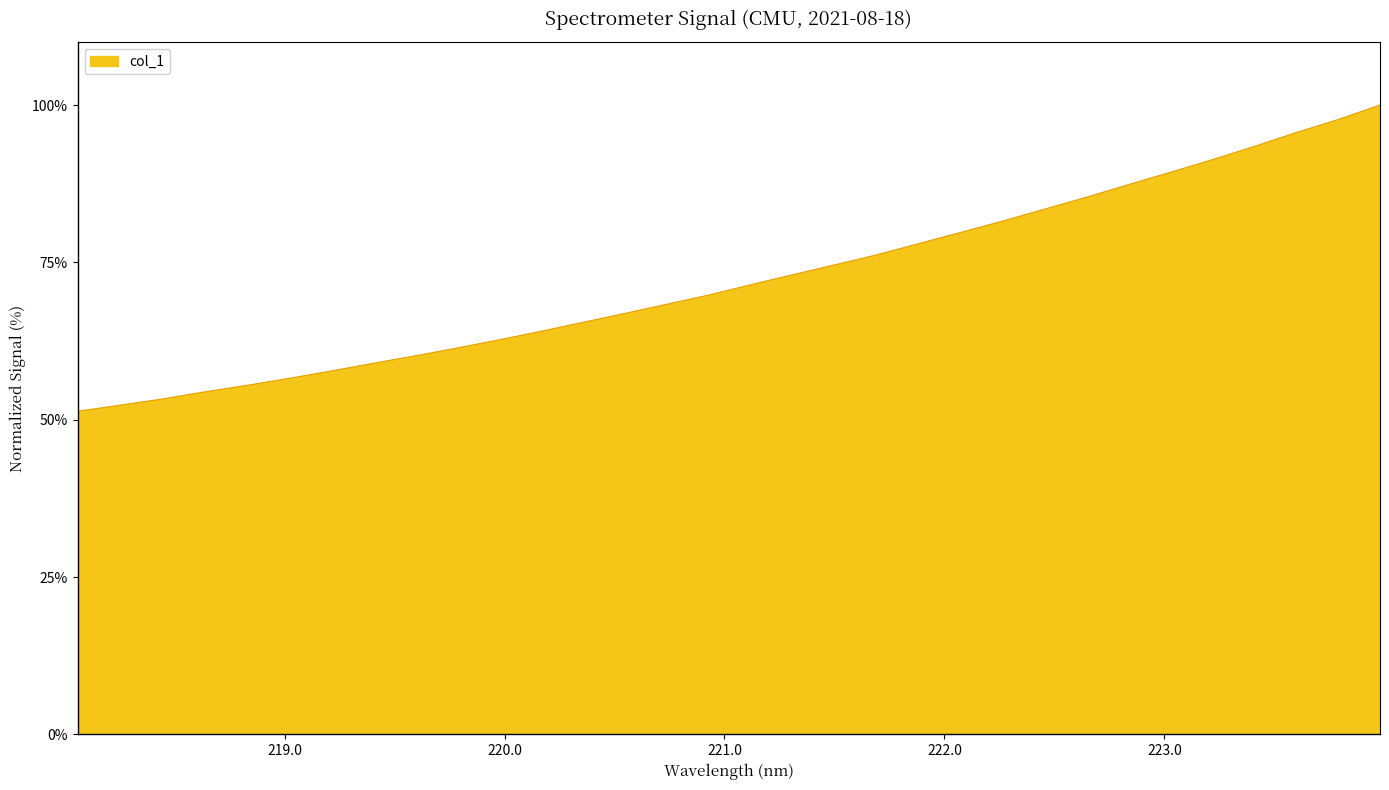

What is the minimum value shown in the chart?

51.3